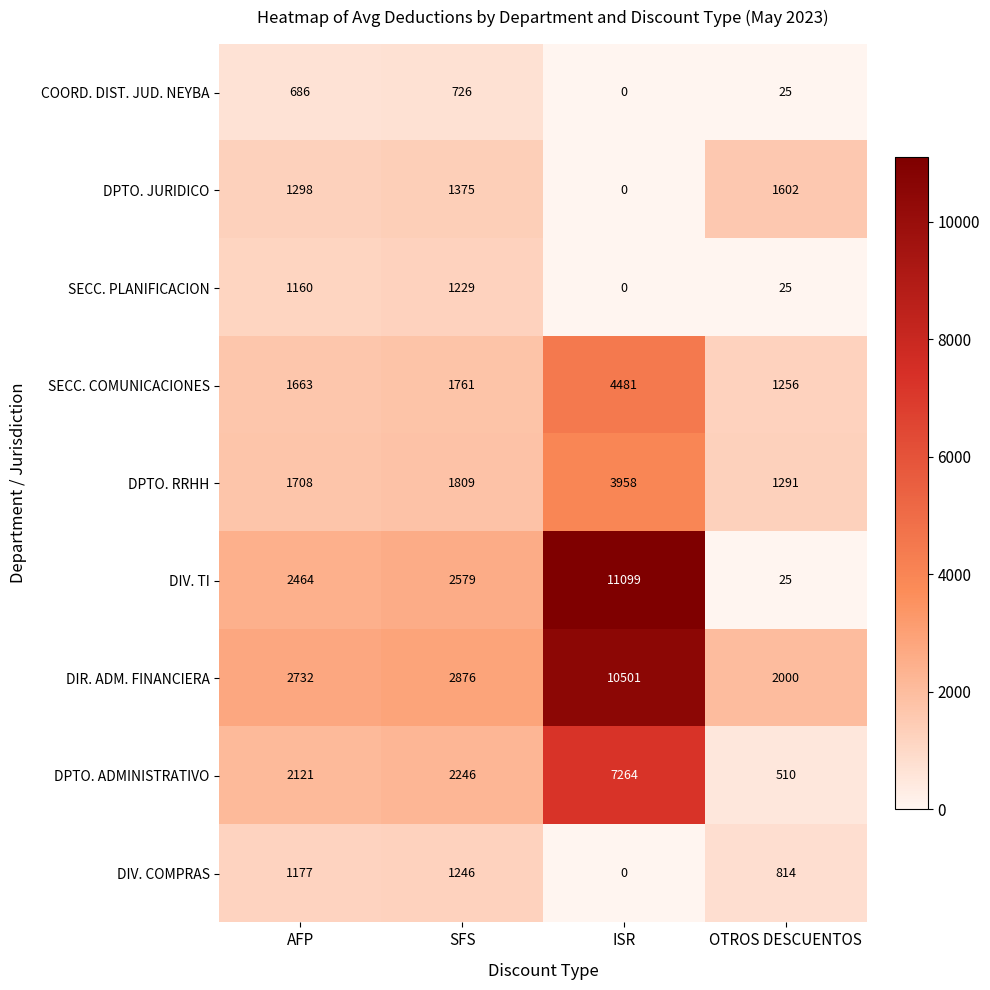

Rank the series at SFS from highest to lowest value.

DIR. ADM. FINANCIERA, DIV. TI, DPTO. ADMINISTRATIVO, DPTO. RRHH, SECC. COMUNICACIONES, DPTO. JURIDICO, DIV. COMPRAS, SECC. PLANIFICACION, COORD. DIST. JUD. NEYBA